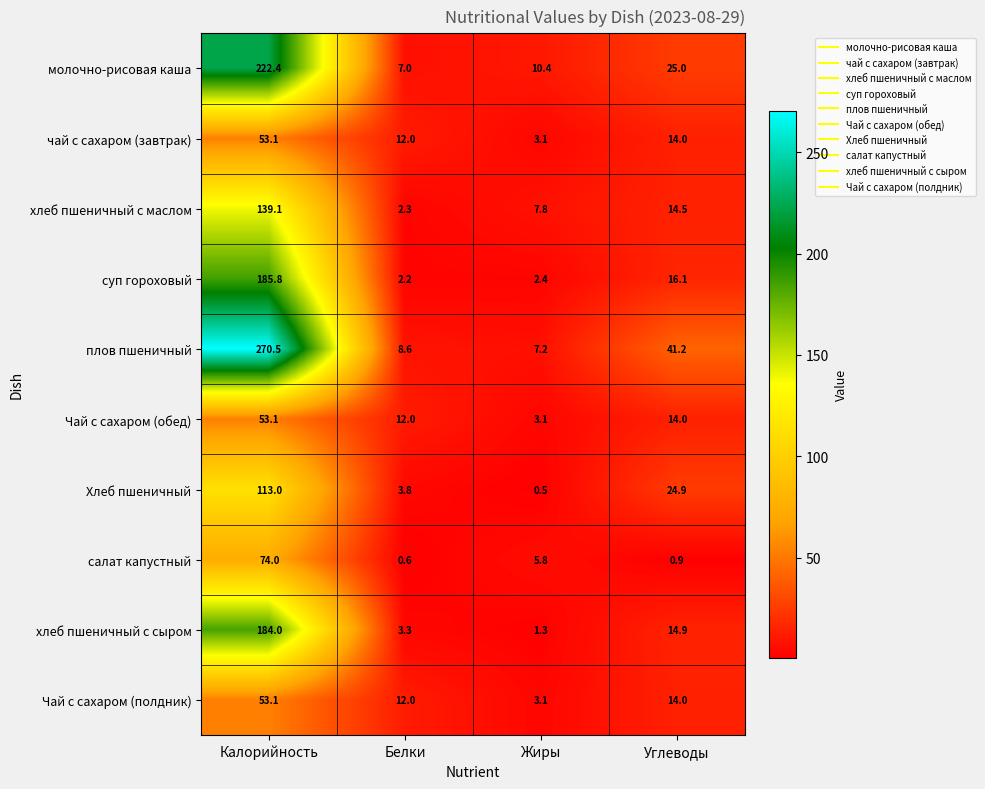

Is the value of плов пшеничный at Жиры greater than the value of хлеб пшеничный с сыром at Углеводы?

No